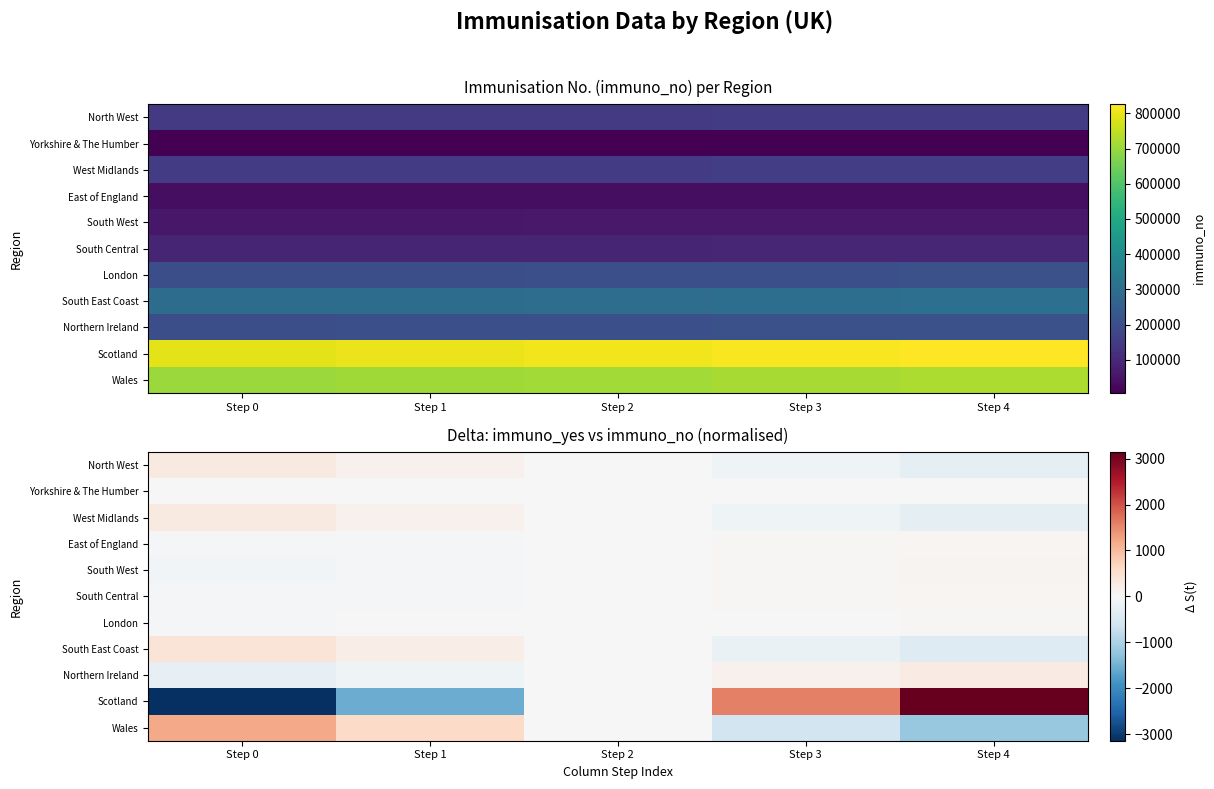

Rank the categories by London value from highest to lowest.

Step 4, Step 3, Step 2, Step 1, Step 0